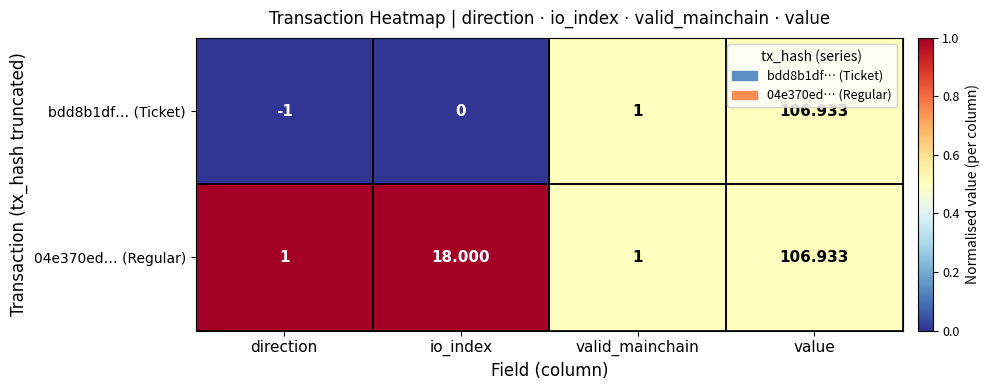

Which series has the largest range (max minus min)?

bdd8b1df… (Ticket)